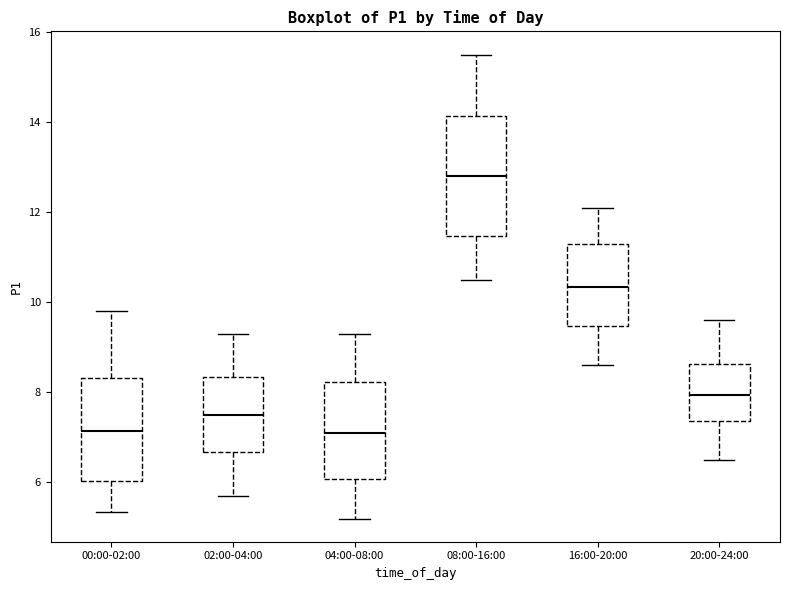

Reading left to right, read every box against the y-axis: the position of its median line, the range the box covers, and the ends of its whiskers. The values are not printed on the chart, so give them approximately, as read against the axis.

00:00-02:00: median 7.2, box 6.0 to 8.4, whiskers 5.4 to 9.8
02:00-04:00: median 7.6, box 6.6 to 8.4, whiskers 5.8 to 9.4
04:00-08:00: median 7.2, box 6.0 to 8.2, whiskers 5.2 to 9.4
08:00-16:00: median 12.8, box 11.4 to 14.2, whiskers 10.6 to 15.6
16:00-20:00: median 10.4, box 9.4 to 11.4, whiskers 8.6 to 12.2
20:00-24:00: median 8.0, box 7.4 to 8.6, whiskers 6.6 to 9.6